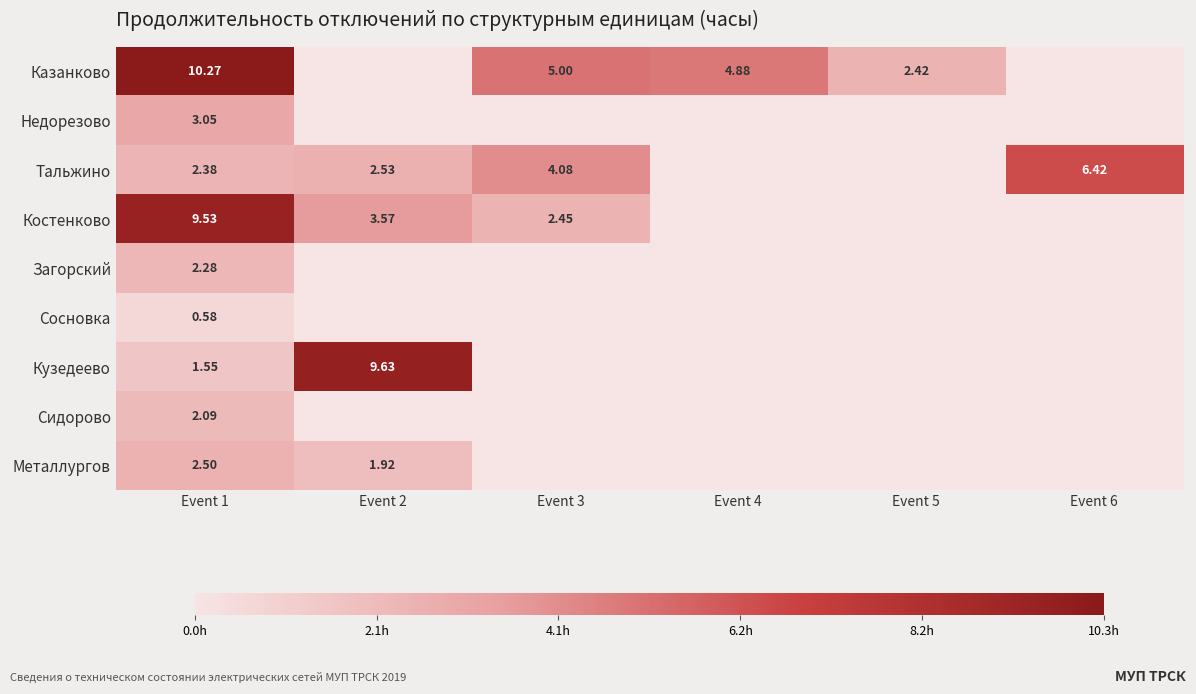

What is the greatest value displayed?

10.3